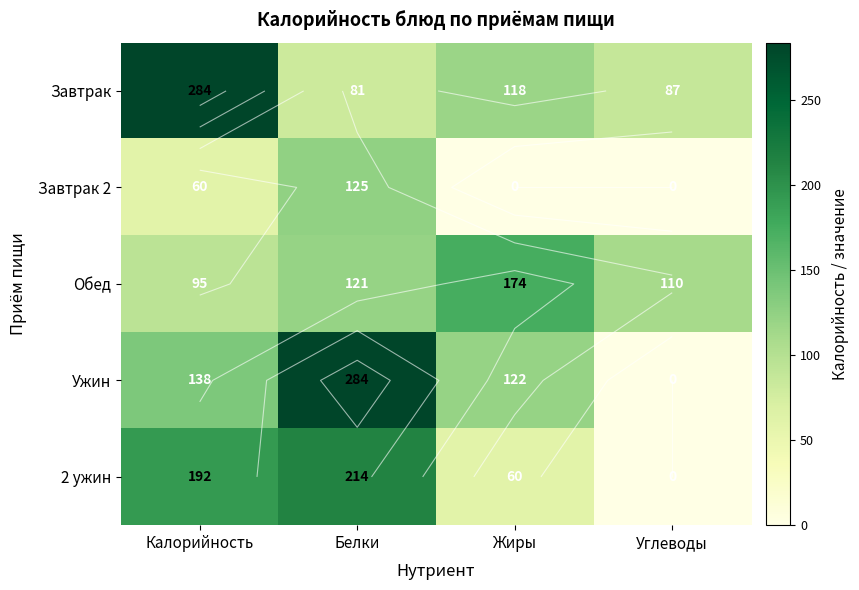

What is the difference between the 2 ужин values at Белки and Калорийность?

22